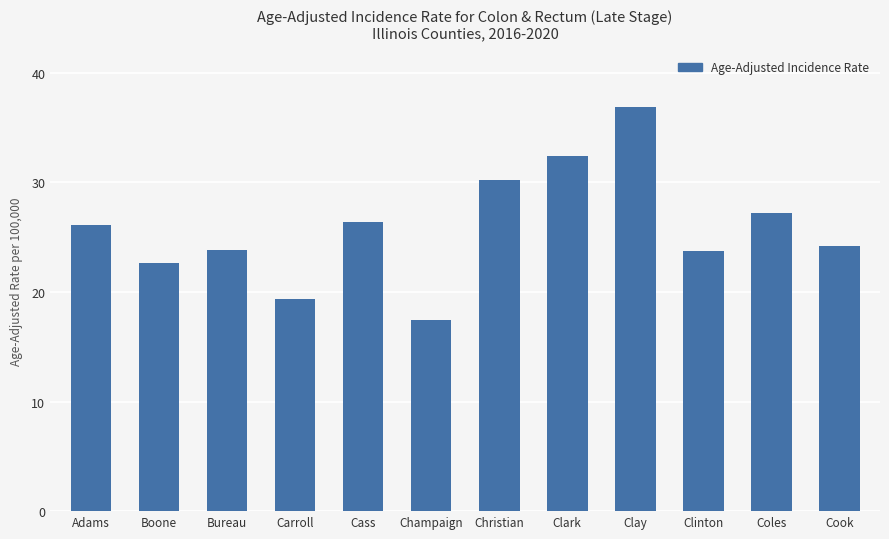

What is the ratio of the value at Adams to the value at Clinton?

1.1